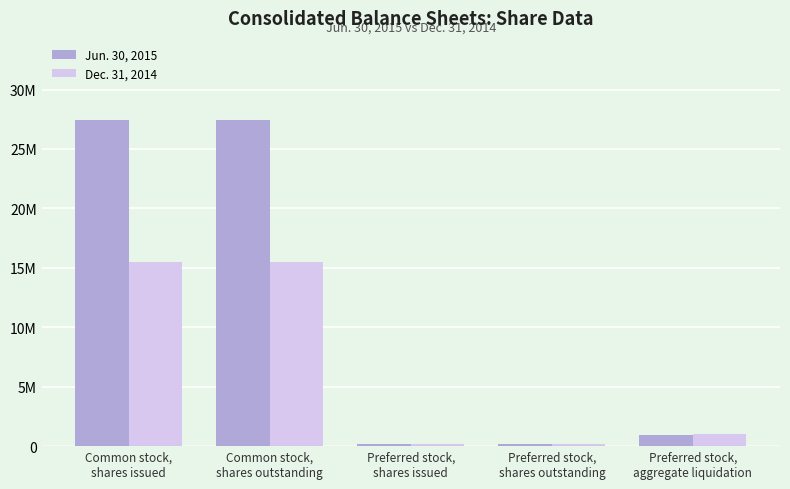

What is the sum of all Jun. 30, 2015 values?

56297443